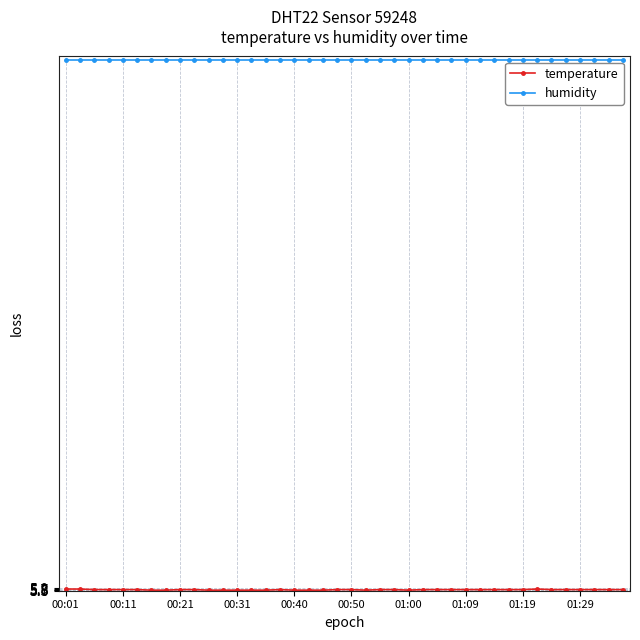

How many lines are shown in the chart?

2